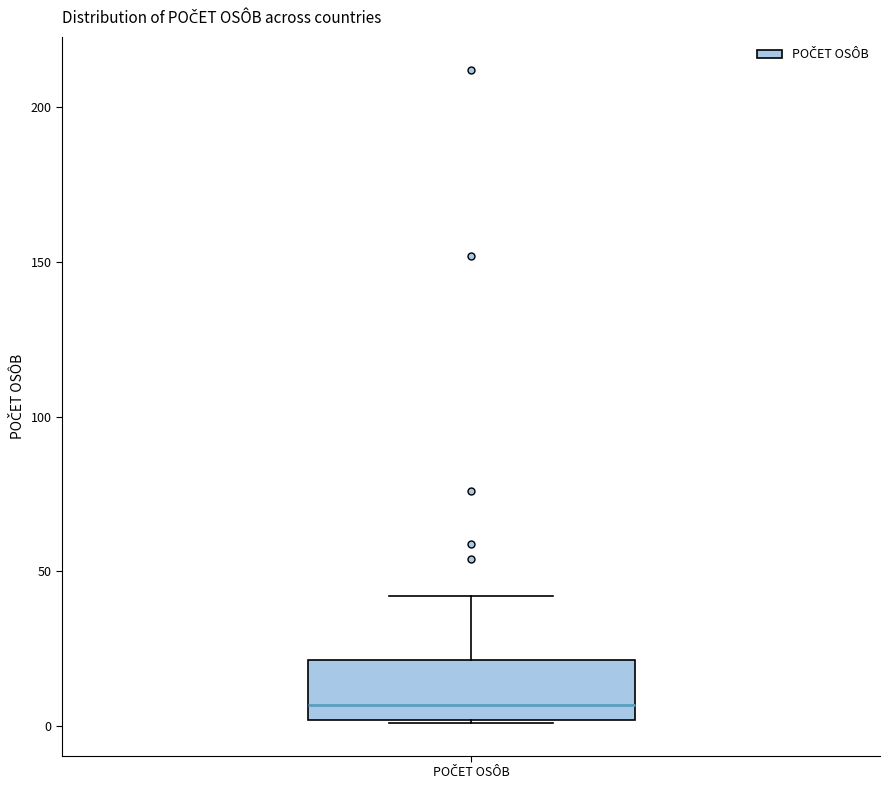

Where does the upper whisker of the box for POČET OSÔB end on the y-axis? The values are not printed on the chart, so give them approximately, as read against the axis.

40